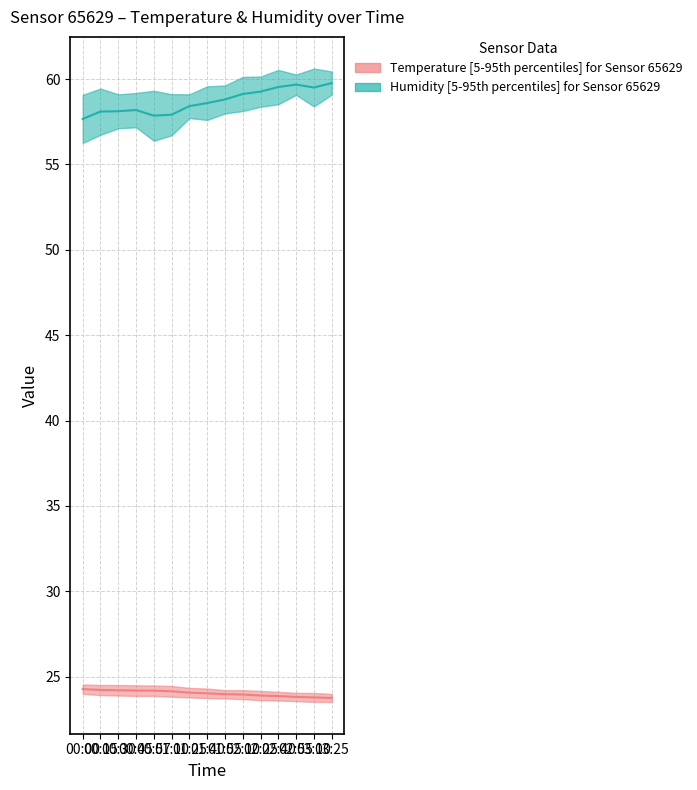

The Humidity median series shows 24.0 at 01:10. True or false?

False